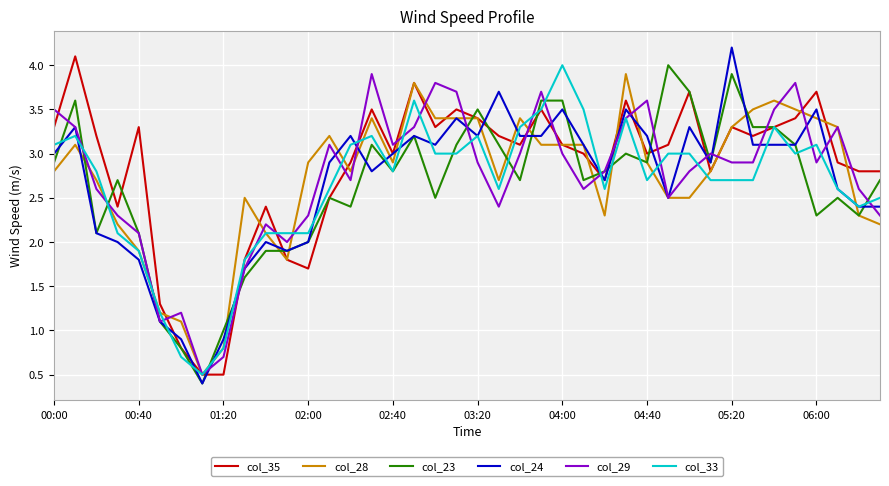

What is the highest value of the col_29 series?

3.9